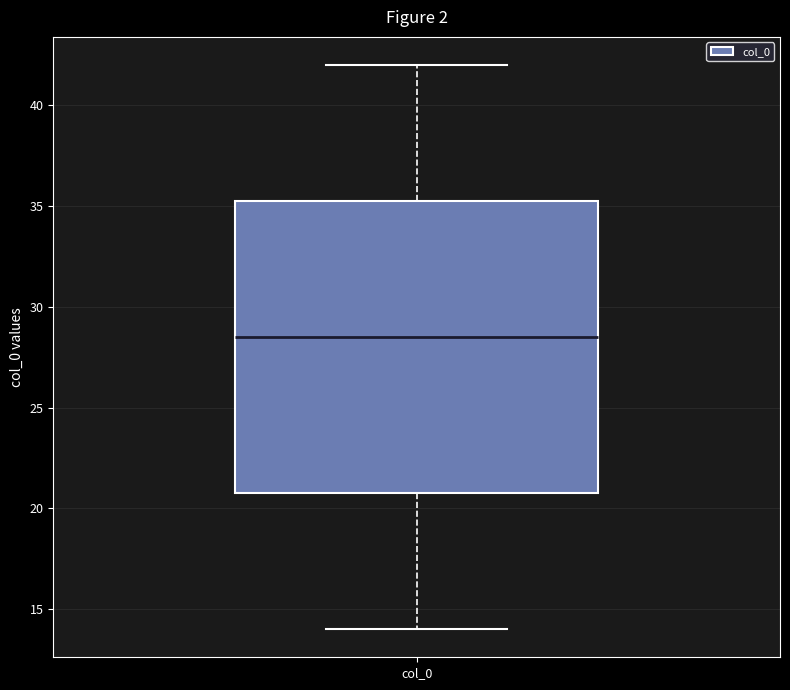

Where does the lower whisker of the box for col_0 end on the y-axis? The values are not printed on the chart, so give them approximately, as read against the axis.

14.0